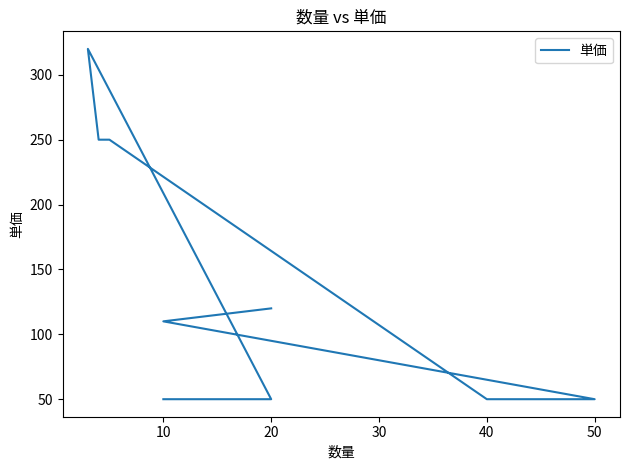

How many values exceed 110?

4